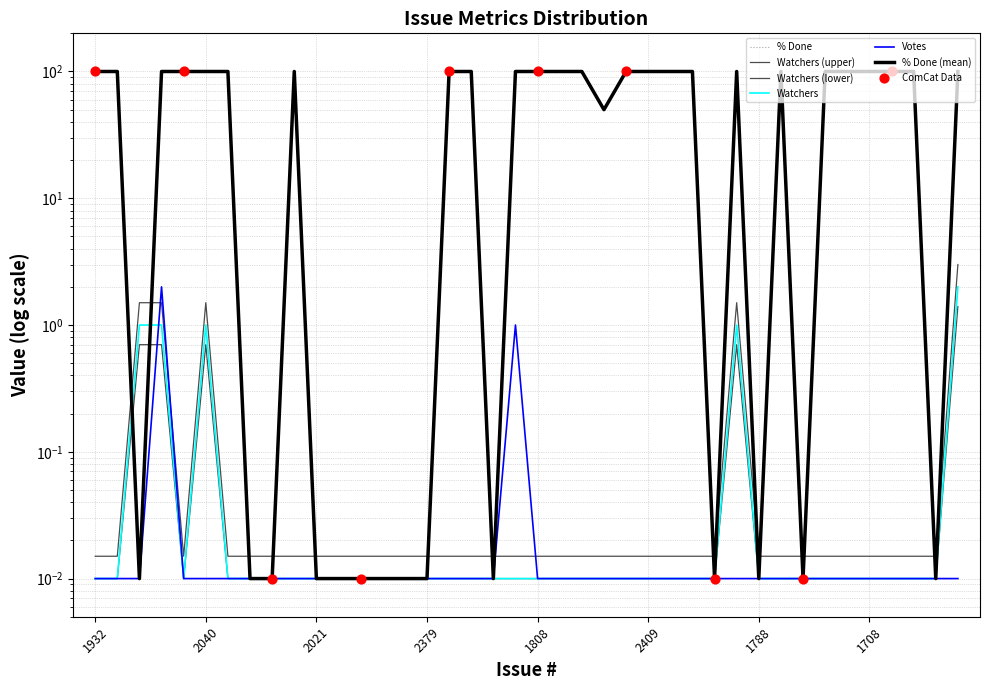

Which series has the largest total across all categories?

% Done